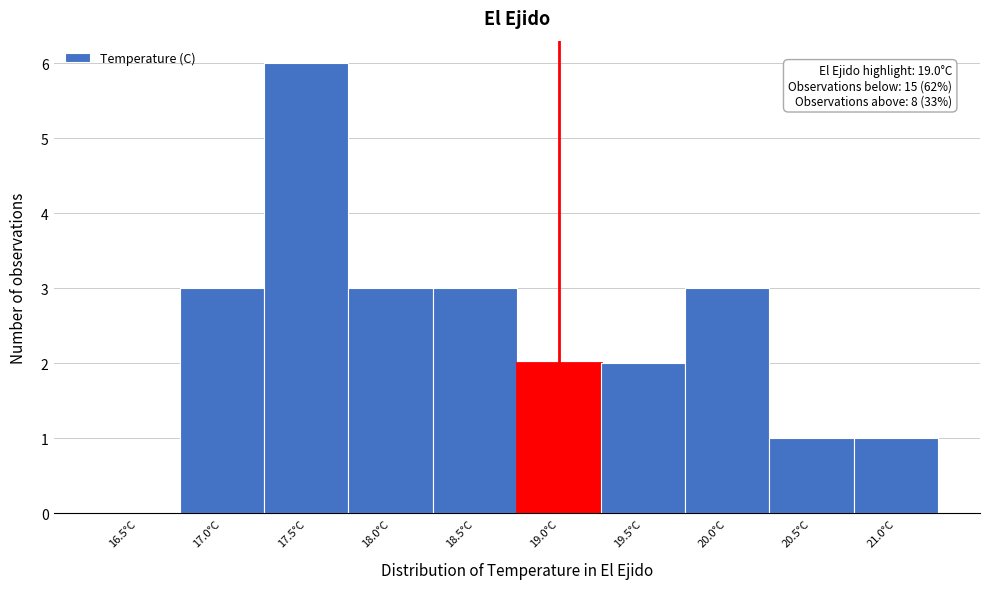

Reading left to right, list all the values displayed in this chart.

16.5°C=0	17.0°C=3	17.5°C=6	18.0°C=3	18.5°C=3	19.0°C=2	19.5°C=2	20.0°C=3	20.5°C=1	21.0°C=1